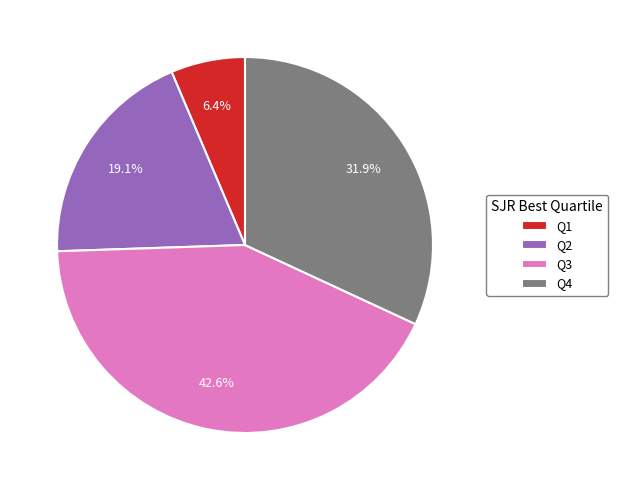

Count the number of slices in the pie.

4